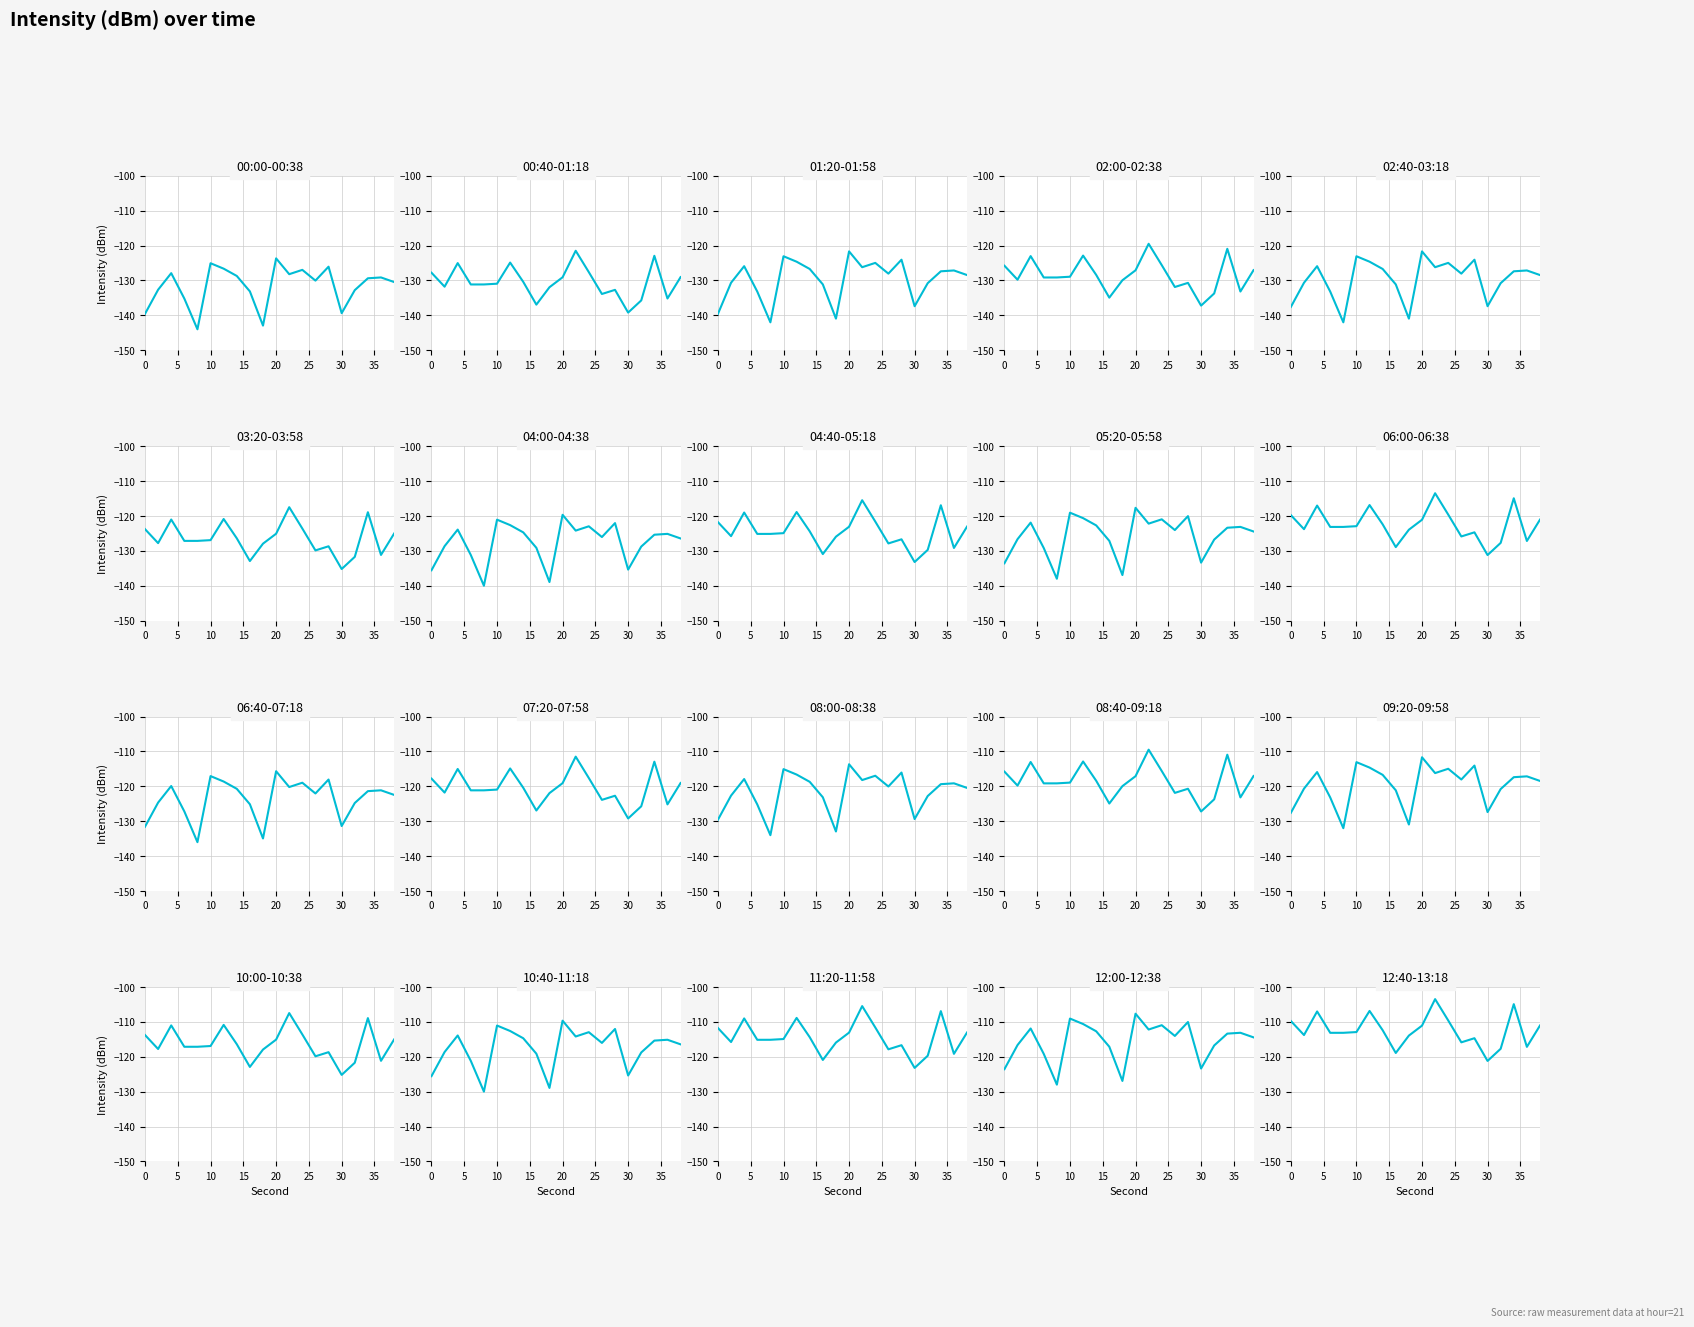

At which category does 21:00 (raw) reach its first local valley?

20